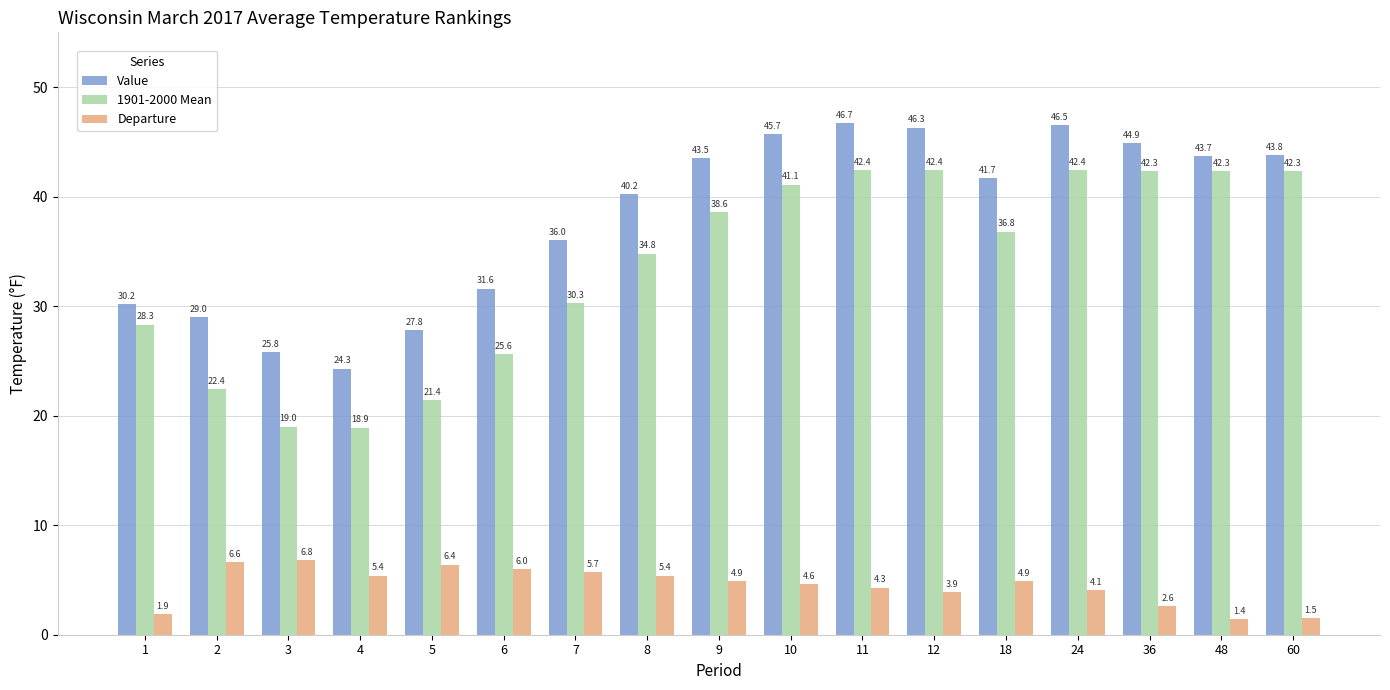

Read the Departure value at 36.

2.6